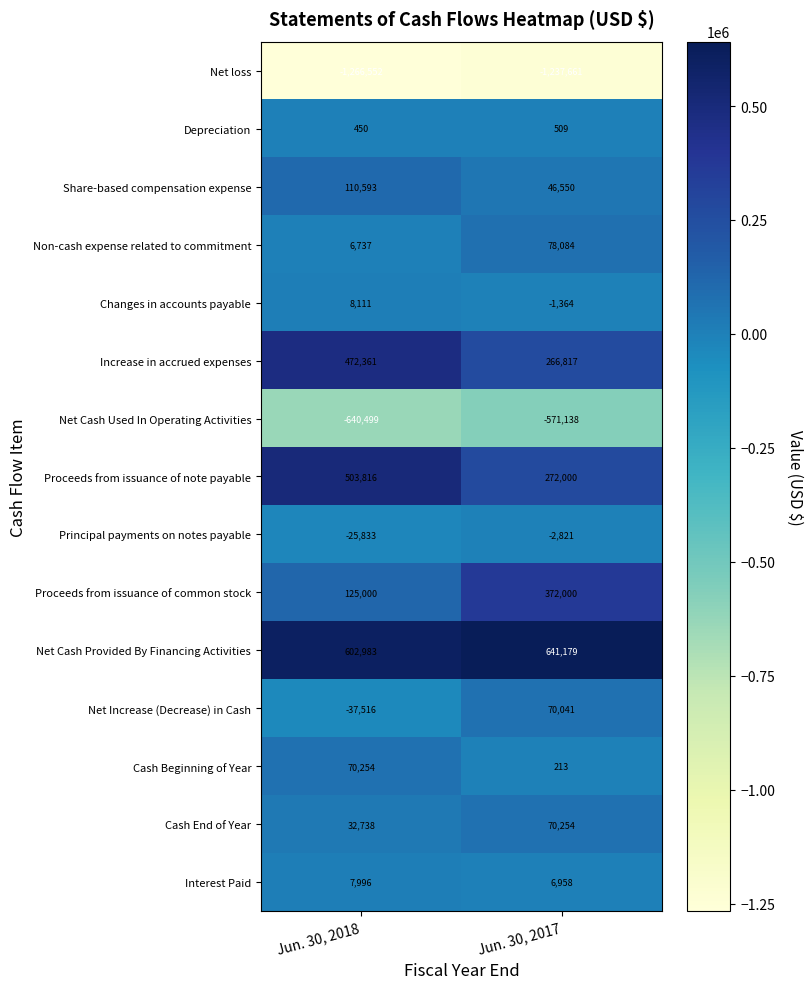

Between Jun. 30, 2018 and Jun. 30, 2017, which series saw the biggest shift?

Proceeds from issuance of common stock